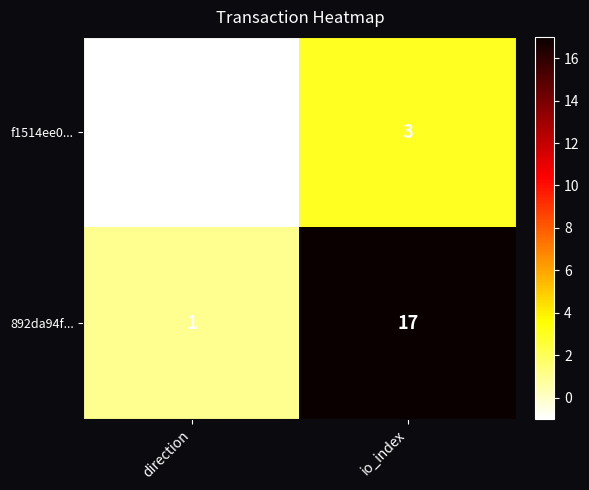

What is the maximum value shown in the chart?

17